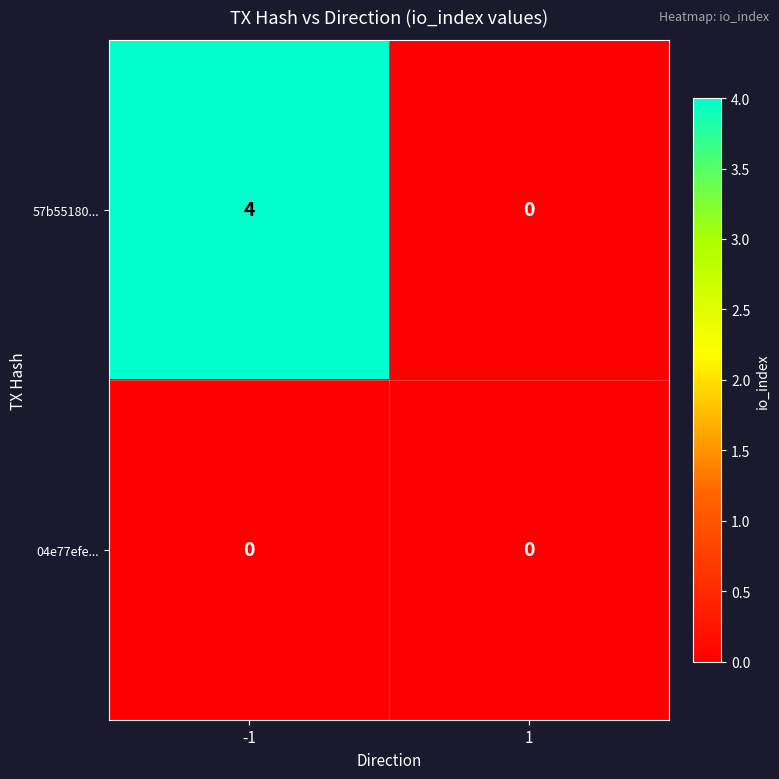

Rank the series by their maximum value, from lowest to highest.

04e77efe..., 57b55180...